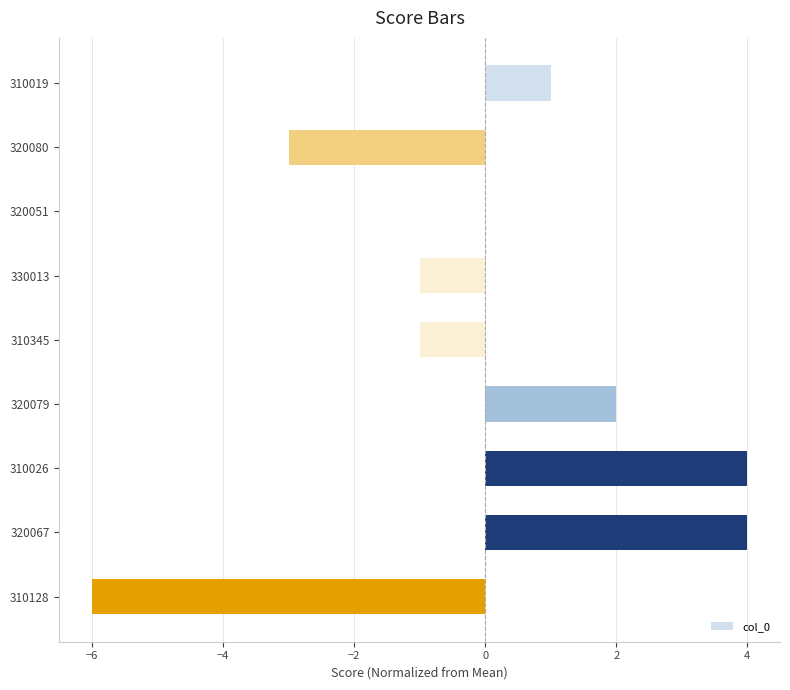

What is the sum of the values at 320080 and 320051?

-3